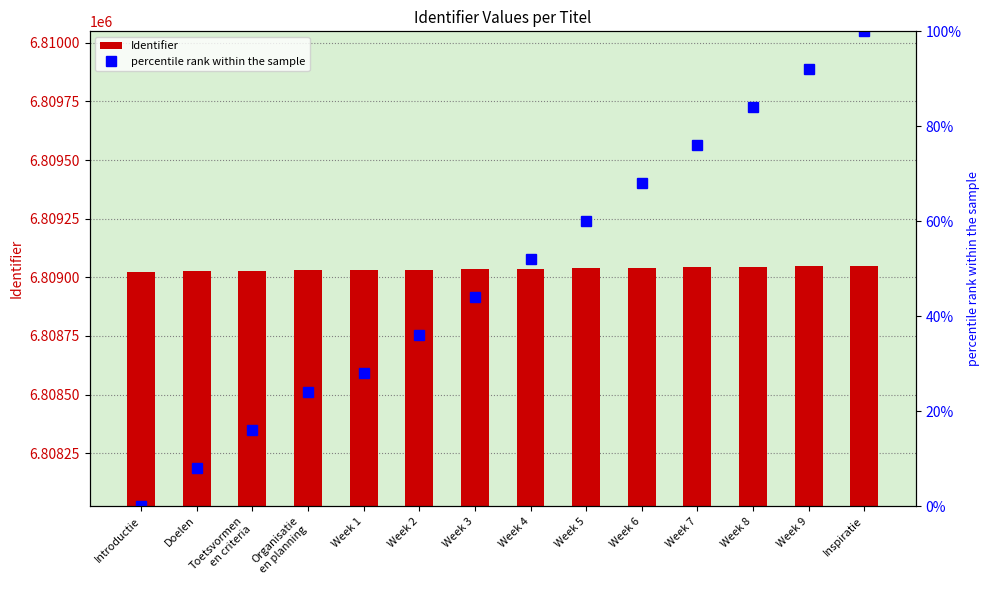

True or false: Identifier has a value of 6809028.0 at Toetsvormen
en criteria.

True